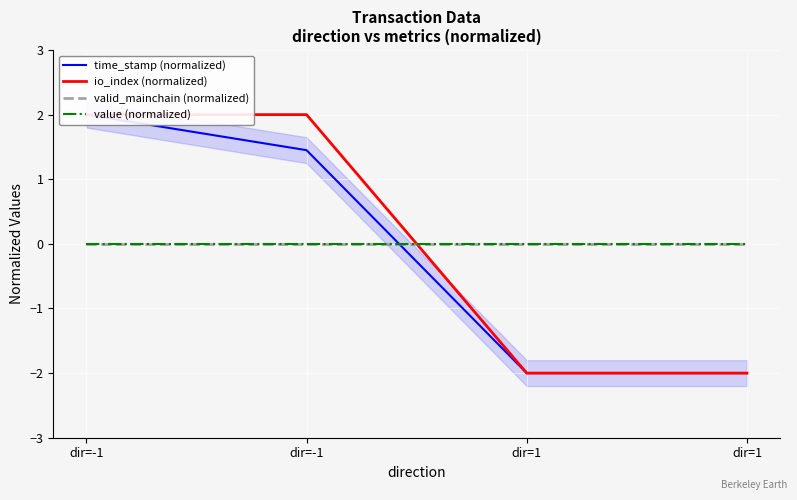

Reading right to left, transcribe all the data shown in this chart.

time_stamp (normalized): dir=1=-2.0	dir=1=-2.0	dir=-1=1.4	dir=-1=2.0
io_index (normalized): dir=1=-2.0	dir=1=-2.0	dir=-1=2.0	dir=-1=2.0
valid_mainchain (normalized): dir=1=0.0	dir=1=0.0	dir=-1=0.0	dir=-1=0.0
value (normalized): dir=1=0.0	dir=1=0.0	dir=-1=0.0	dir=-1=0.0